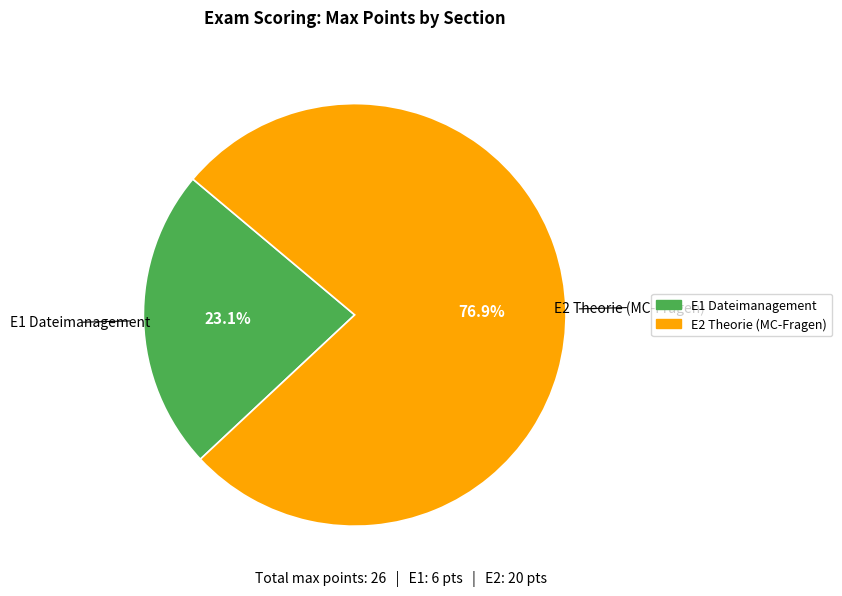

To the nearest percent, what is the difference between the largest and smallest slice percentages?

54%